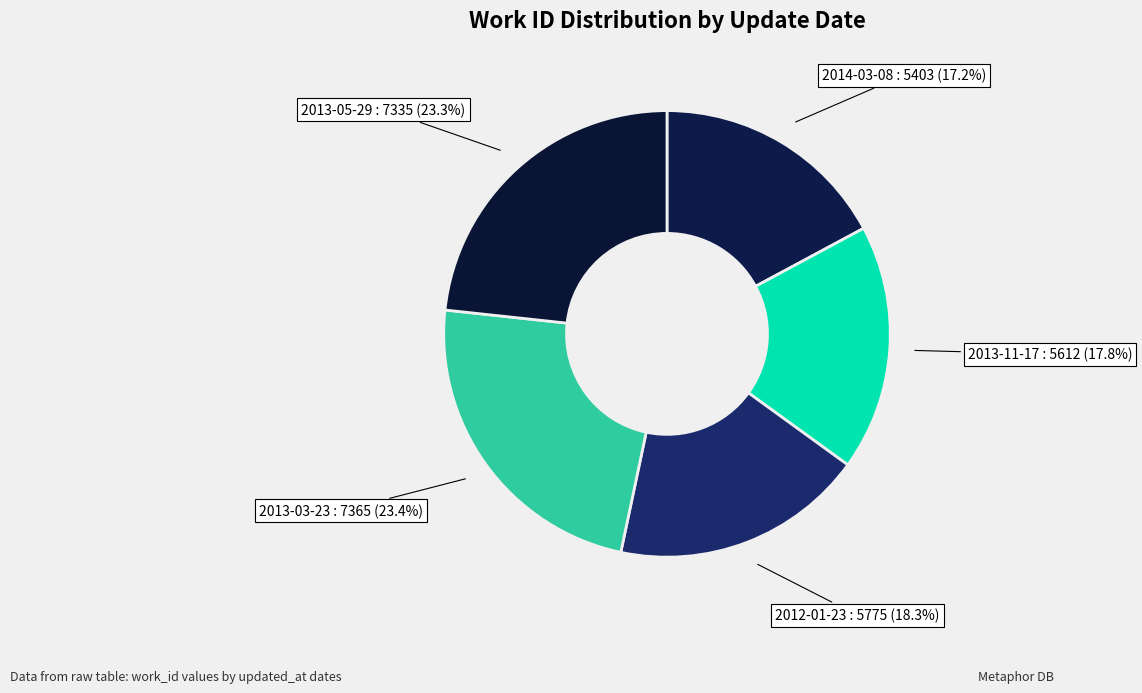

To the nearest percent, what portion does 2013-03-23 represent?

23%